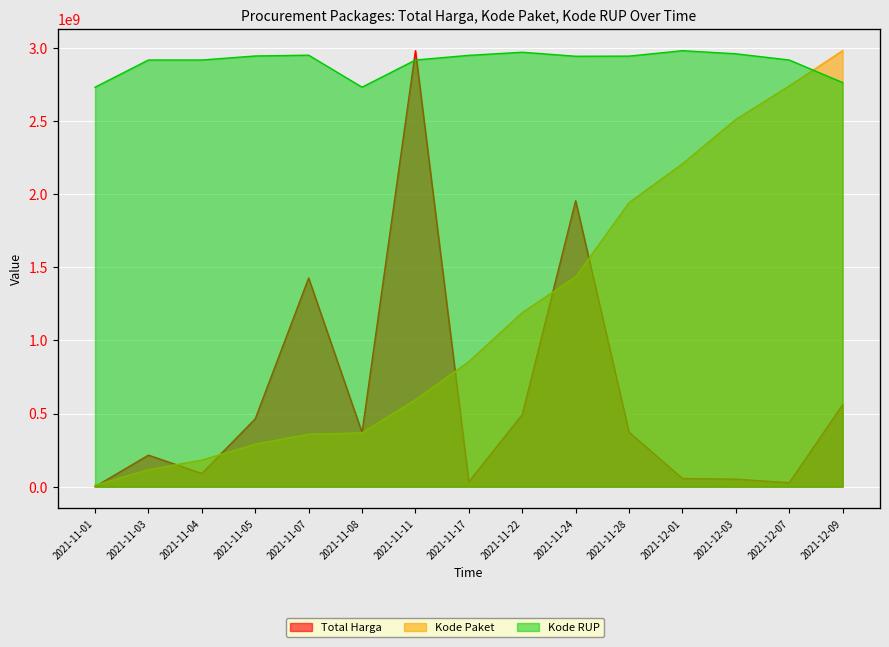

What is the label of the 2nd point from the right?

2021-12-07